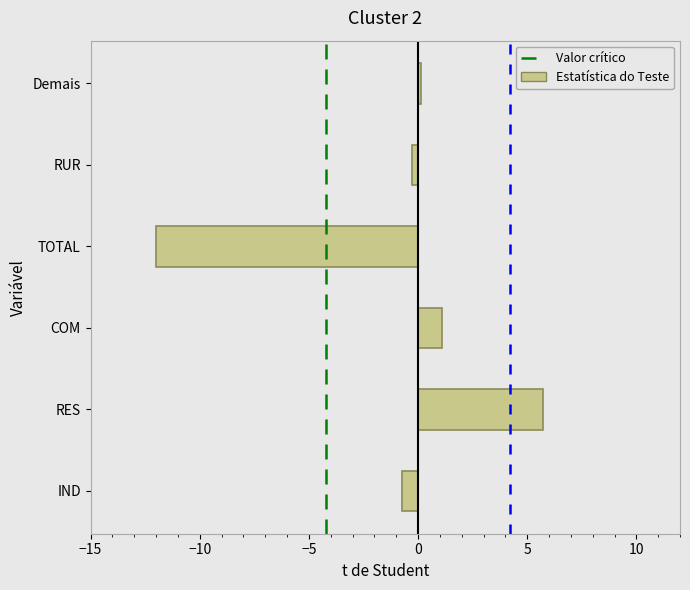

Reading bottom to top, what are all the values shown in this chart?

IND=-0.7	RES=5.7	COM=1.1	TOTAL=-12.0	RUR=-0.3	Demais=0.1